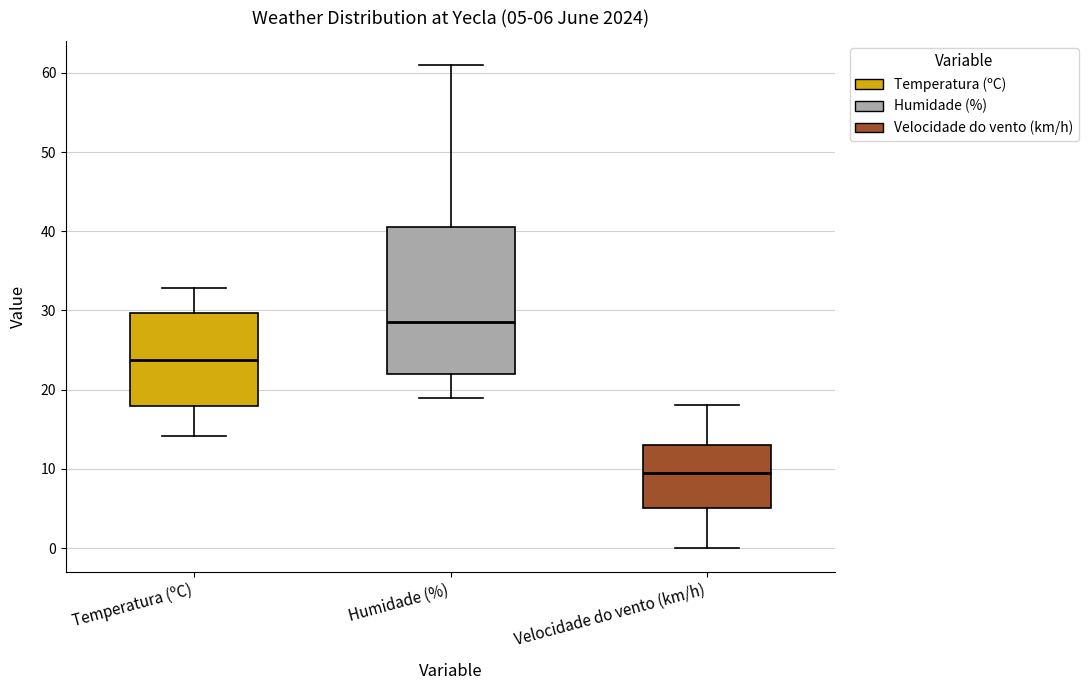

Which box has the highest median line?

Humidade (%)